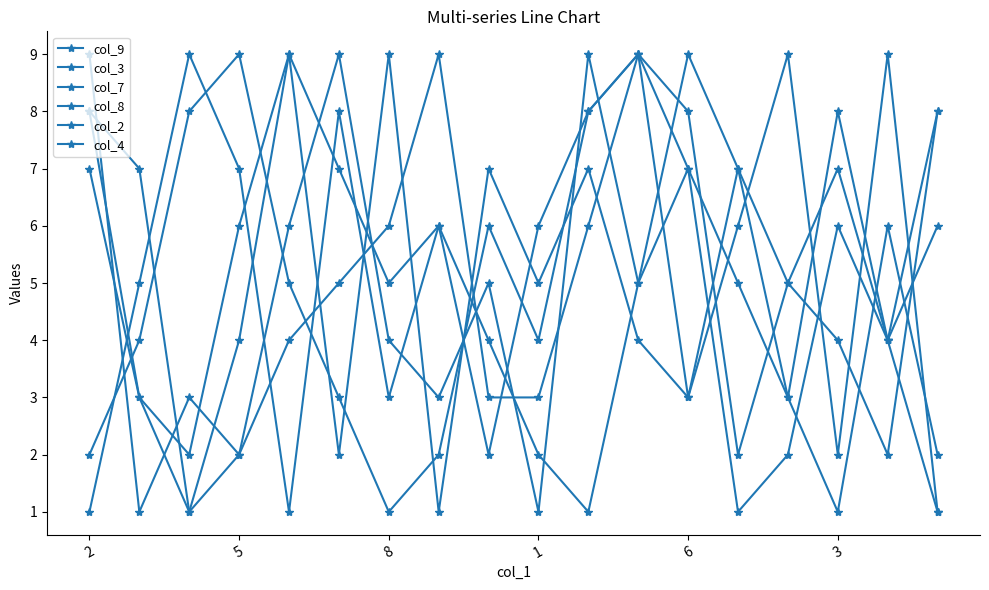

How many lines are shown in the chart?

6